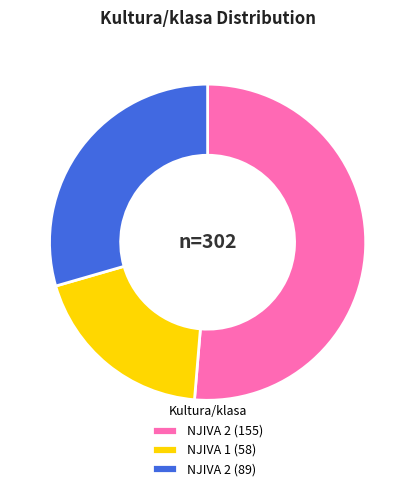

Does NJIVA 1 (58) represent more than half of the total?

No